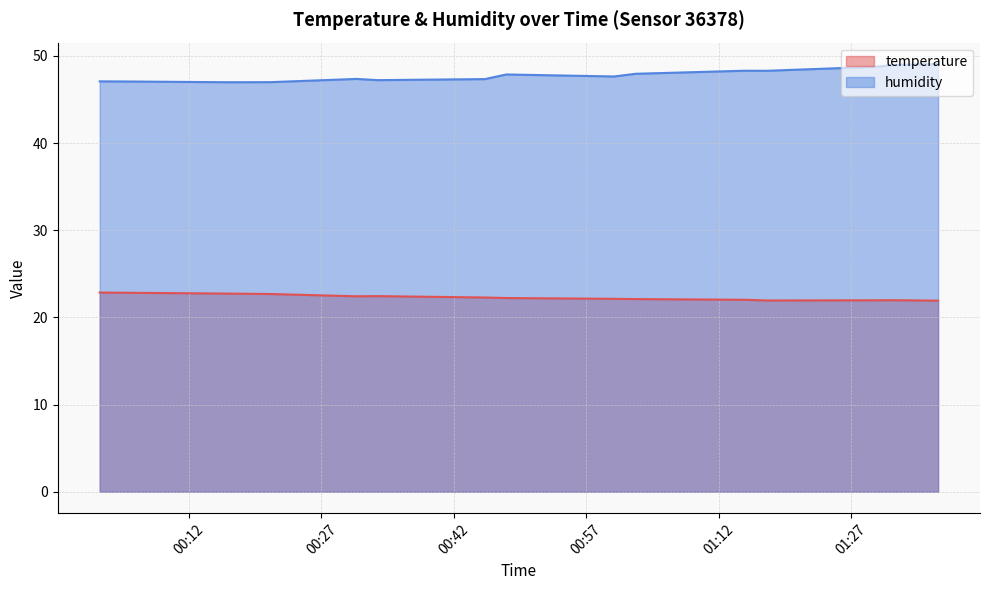

Count the number of data series in this chart.

2